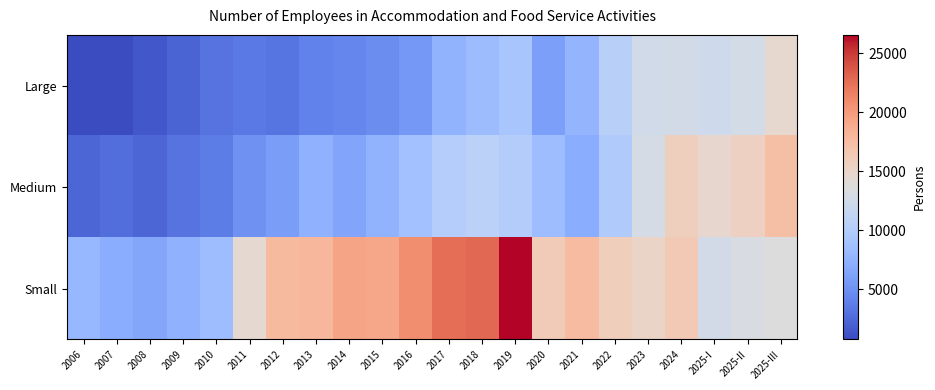

List the series in order of their overall mean, lowest first.

Large, Medium, Small